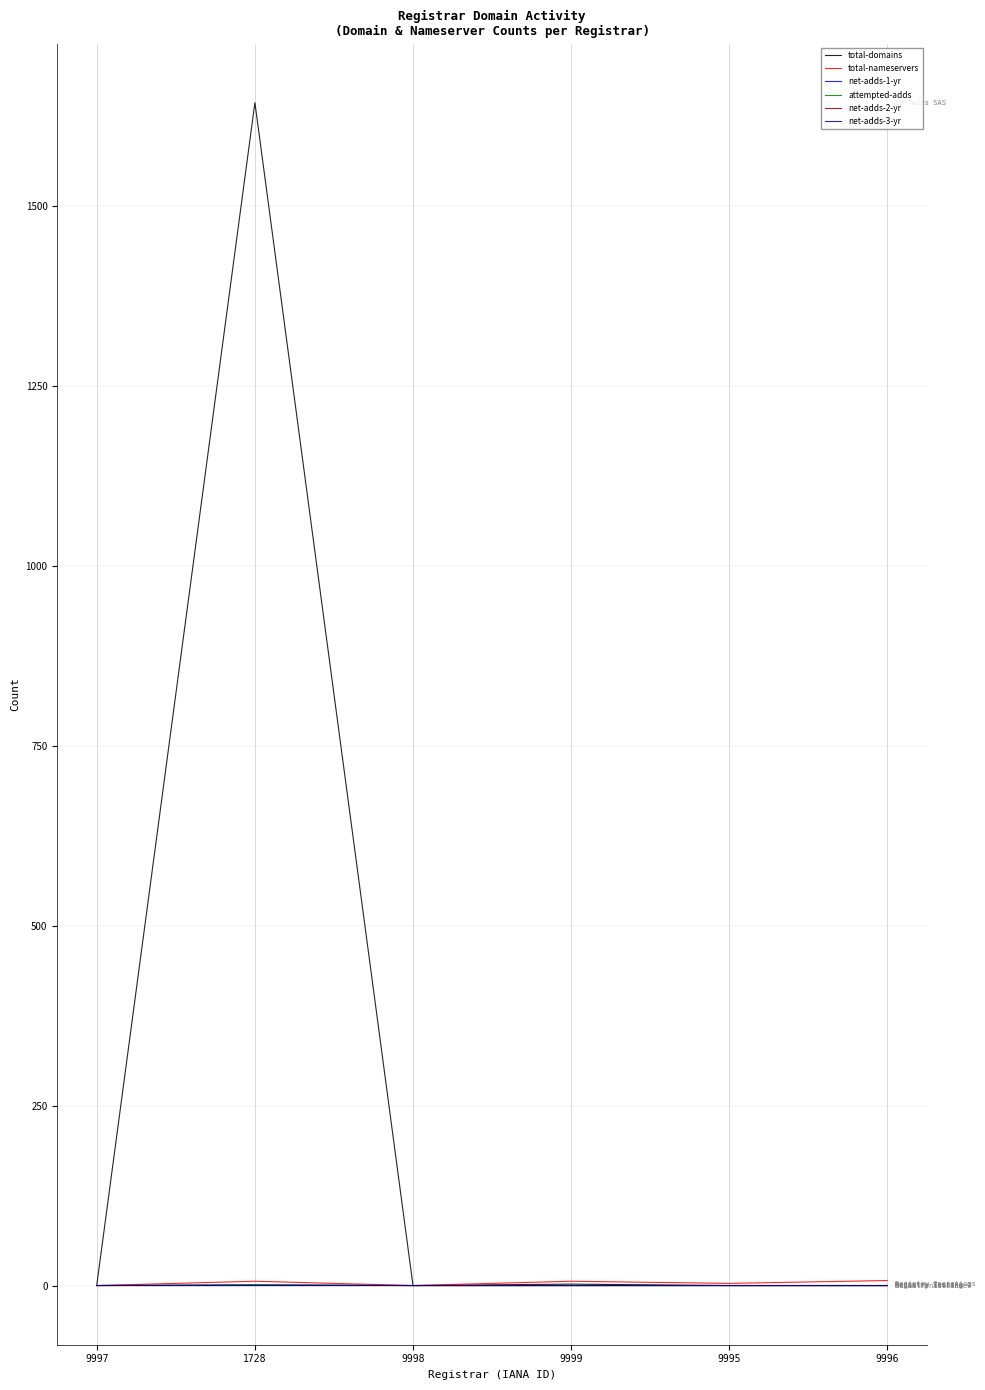

Where is the first local maximum for net-adds-2-yr?

1728